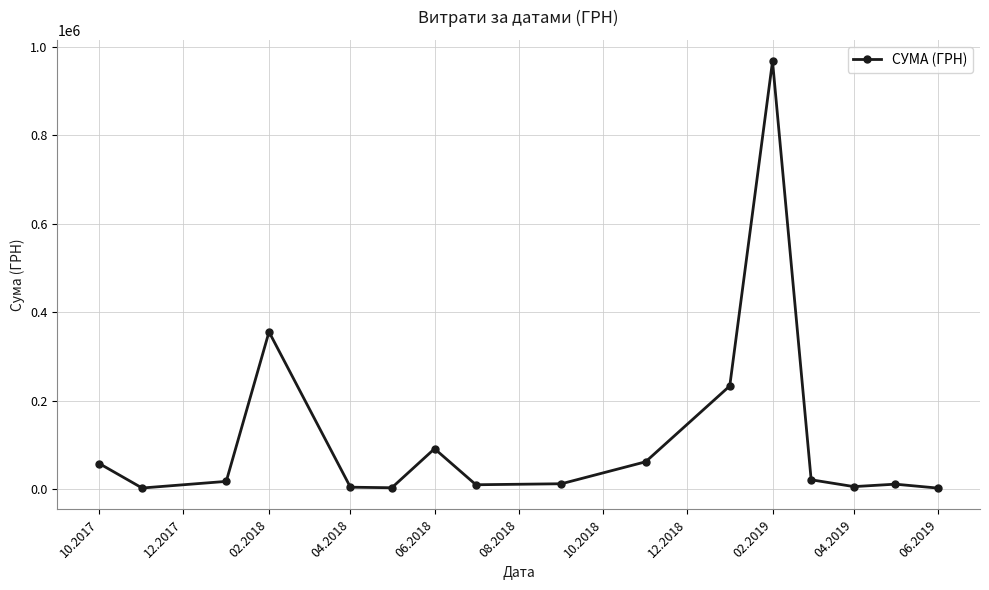

What is the difference between the second highest and second lowest values?

352999.5